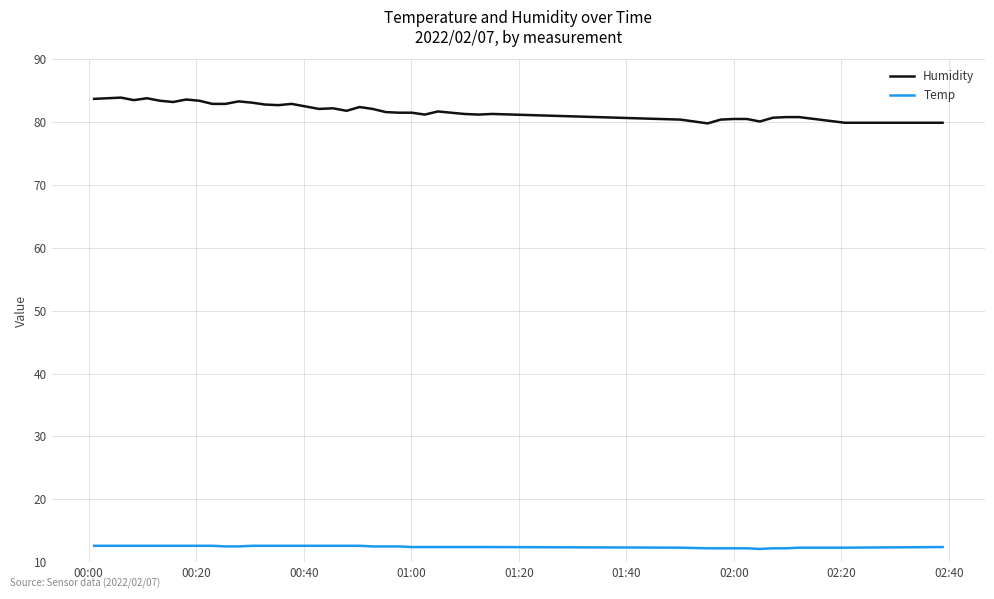

Which series has the widest spread of values?

Humidity